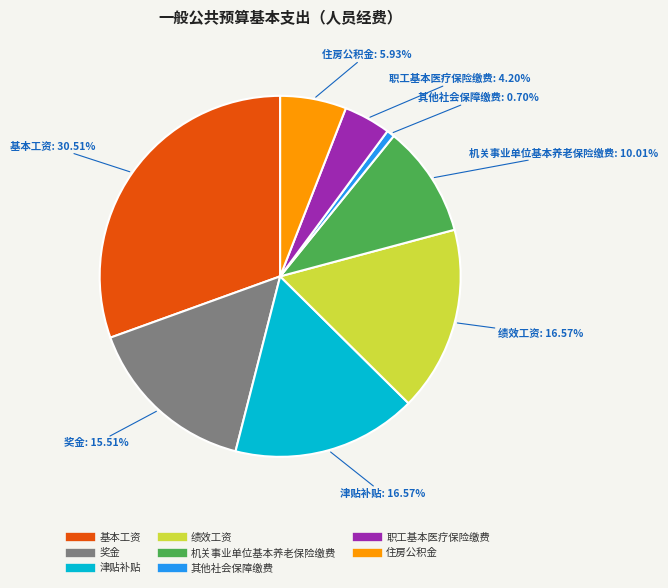

Is 基本工资 the majority of the pie?

No